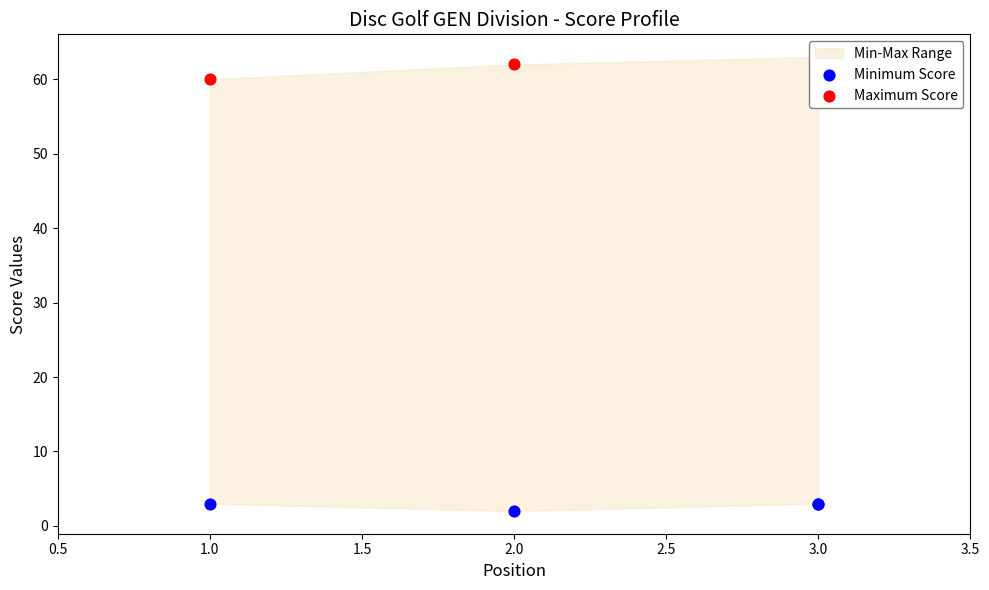

Is the value of Maximum Score at 1.0 greater than the value of Minimum Score at 2.0?

Yes